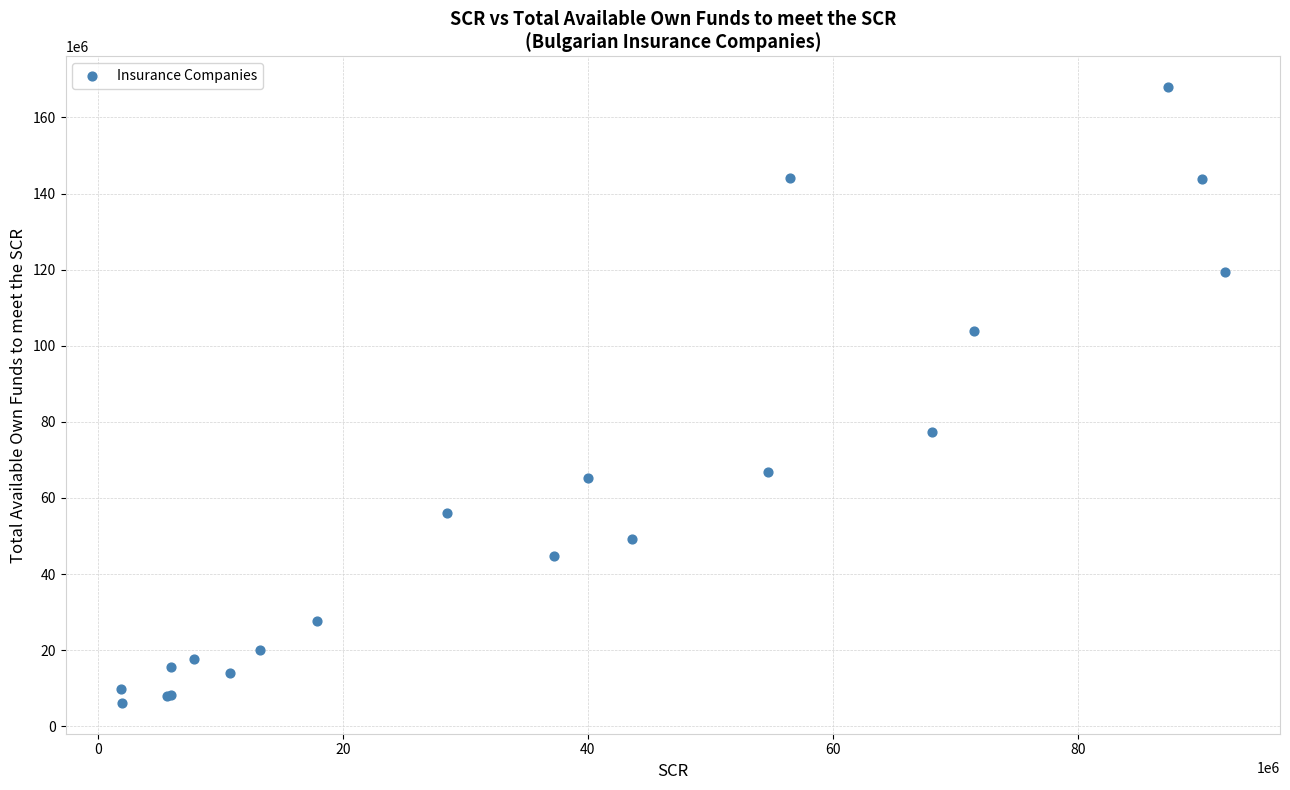

What Y value in the scatter plot is closest to 87026969?

77389935.7